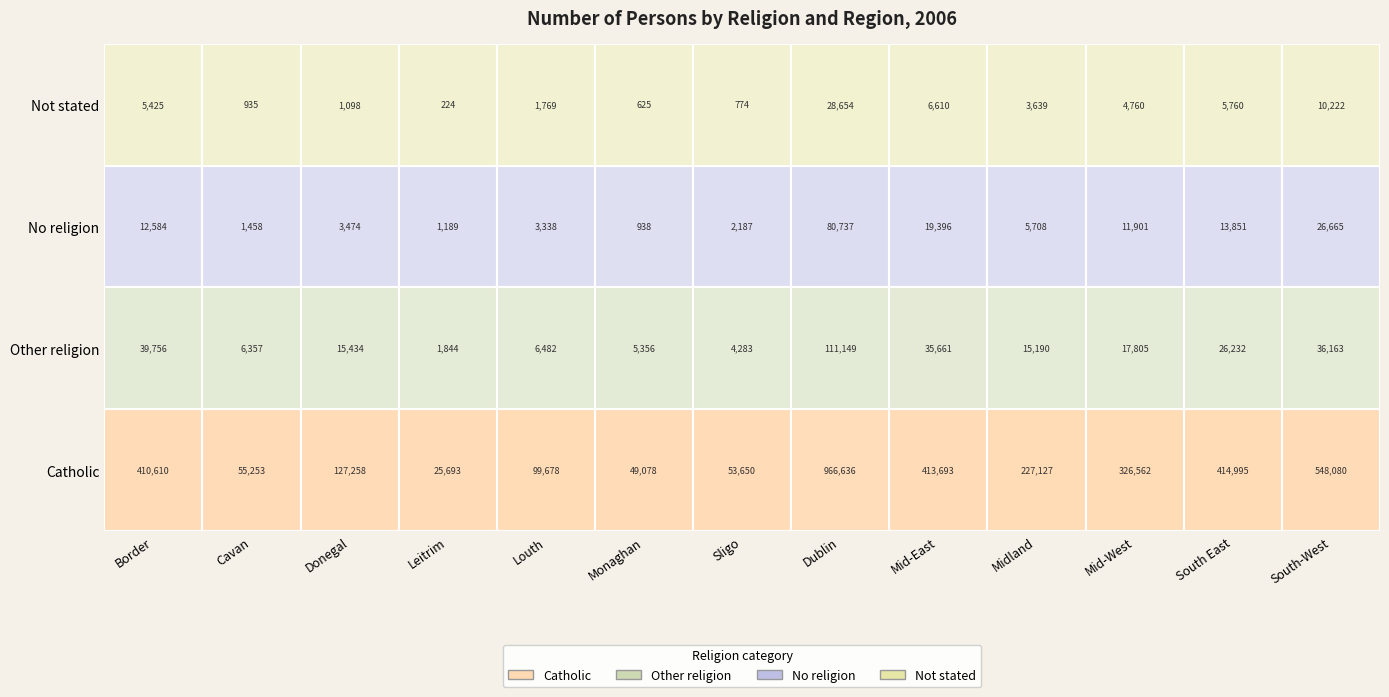

The Other religion series shows 17805 at Mid-West. True or false?

True